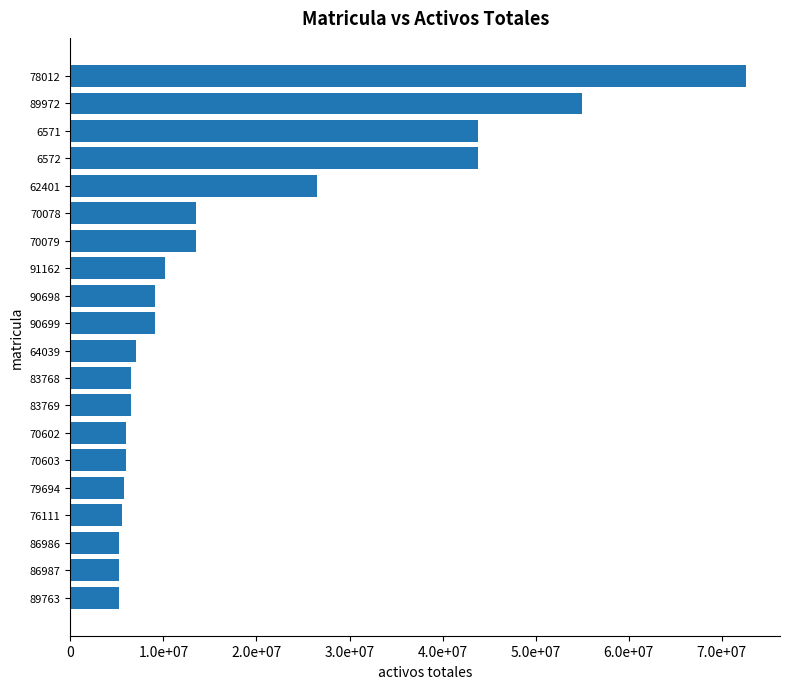

Does the chart contain any negative values?

No